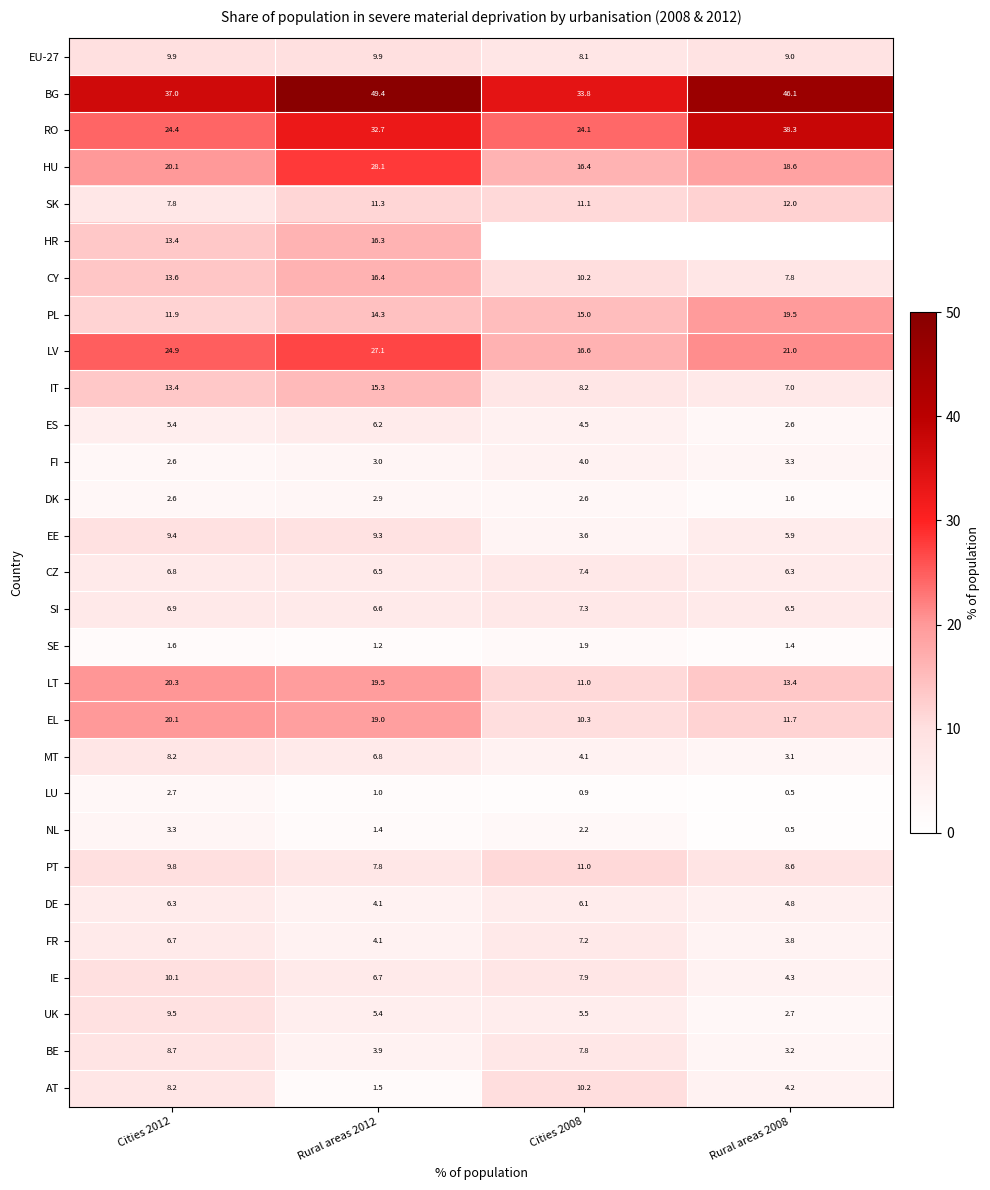

The RO series shows 42.7 at Cities 2008. True or false?

False